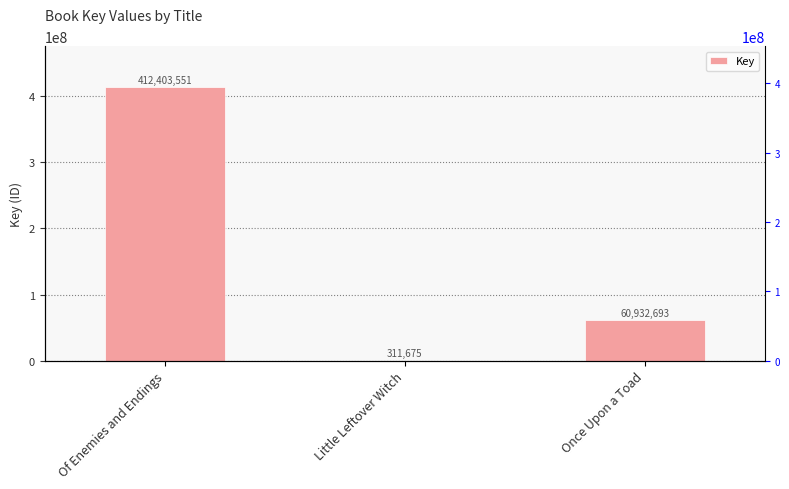

True or false: the data shows 311675 at Little Leftover Witch.

True